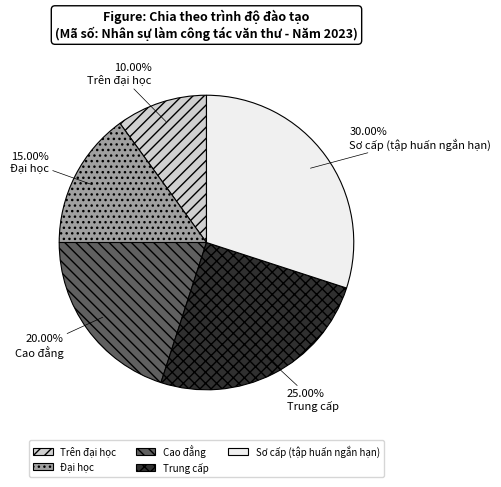

What percentage is the Trên đại học slice, to the nearest percent?

10%